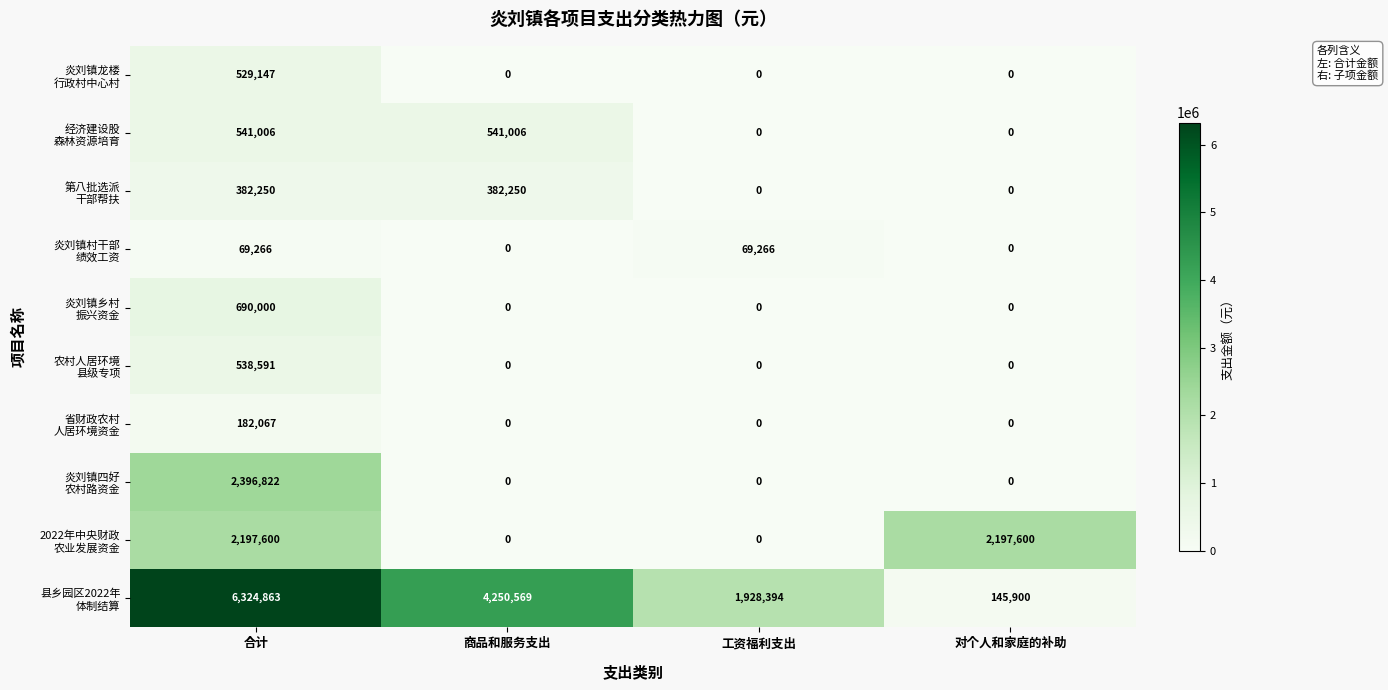

Which label corresponds to the largest value in the chart?

合计